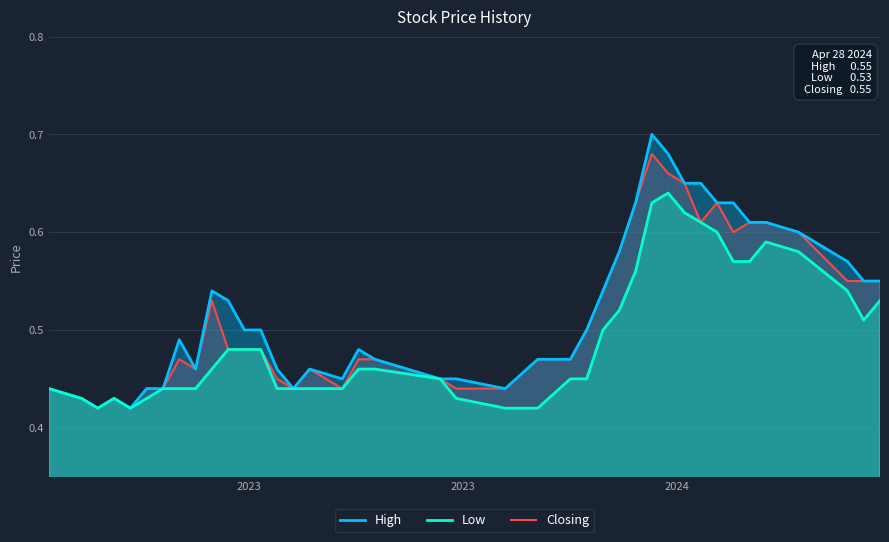

Reading right to left, what are all the values shown in this chart?

High: 0.6	0.6	0.6	0.6	0.6	0.6	0.6	0.6	0.7	0.7	0.7	0.7	0.6	0.6	0.5	0.5	0.5	0.5	0.4	0.5	0.5	0.5	0.5	0.5	0.5	0.4	0.5	0.5	0.5	0.5	0.5	0.5	0.5	0.4	0.4	0.4	0.4	0.4	0.4	0.4
Low: 0.5	0.5	0.5	0.6	0.6	0.6	0.6	0.6	0.6	0.6	0.6	0.6	0.6	0.5	0.5	0.5	0.5	0.4	0.4	0.4	0.5	0.5	0.5	0.4	0.4	0.4	0.4	0.5	0.5	0.5	0.5	0.4	0.4	0.4	0.4	0.4	0.4	0.4	0.4	0.4
Closing: 0.6	0.6	0.6	0.6	0.6	0.6	0.6	0.6	0.6	0.7	0.7	0.7	0.6	0.6	0.5	0.5	0.5	0.5	0.4	0.4	0.5	0.5	0.5	0.4	0.5	0.4	0.5	0.5	0.5	0.5	0.5	0.5	0.5	0.4	0.4	0.4	0.4	0.4	0.4	0.4